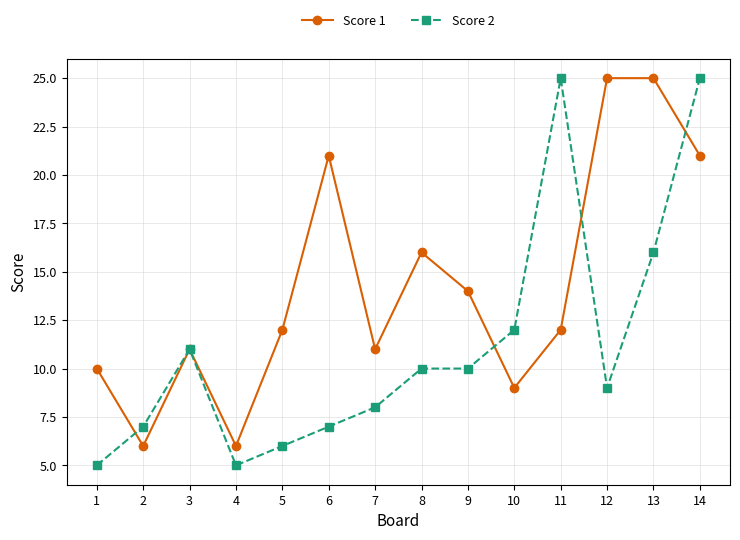

True or false: Score 2 and Score 1 intersect in this chart.

True